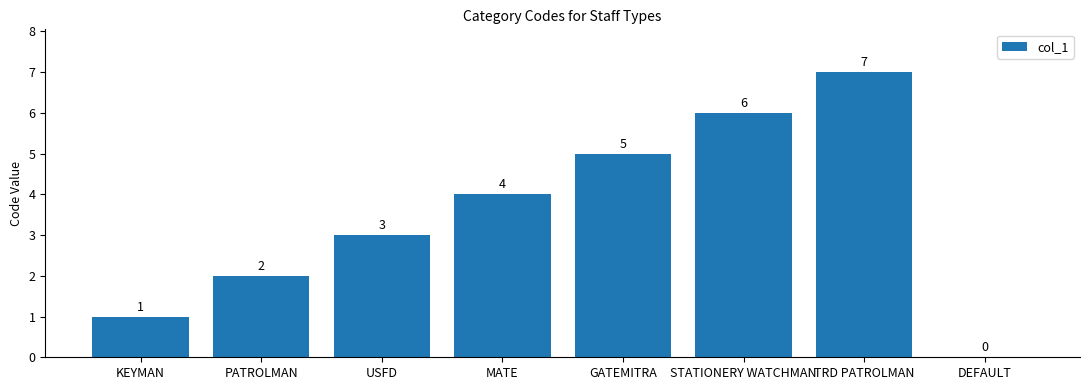

Read the value at KEYMAN.

1